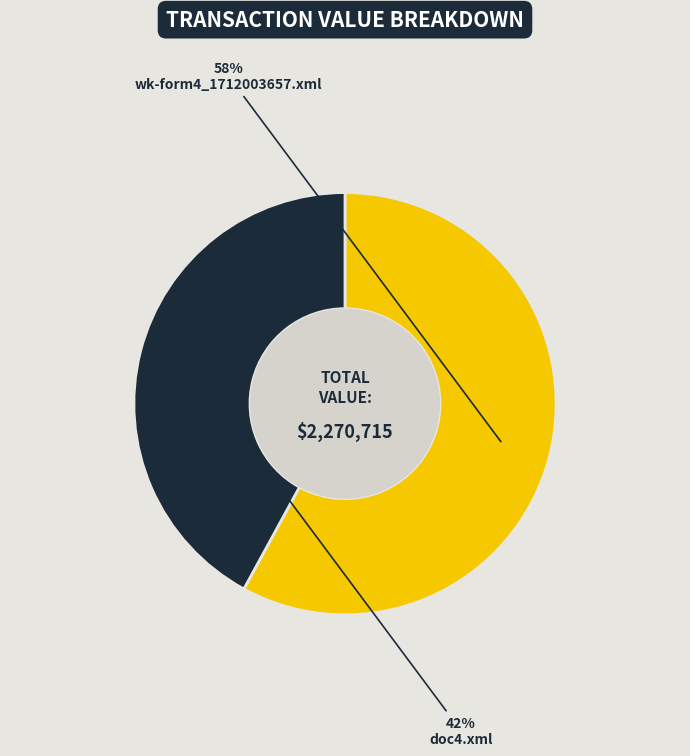

Is there any slice that represents more than half of the pie?

Yes